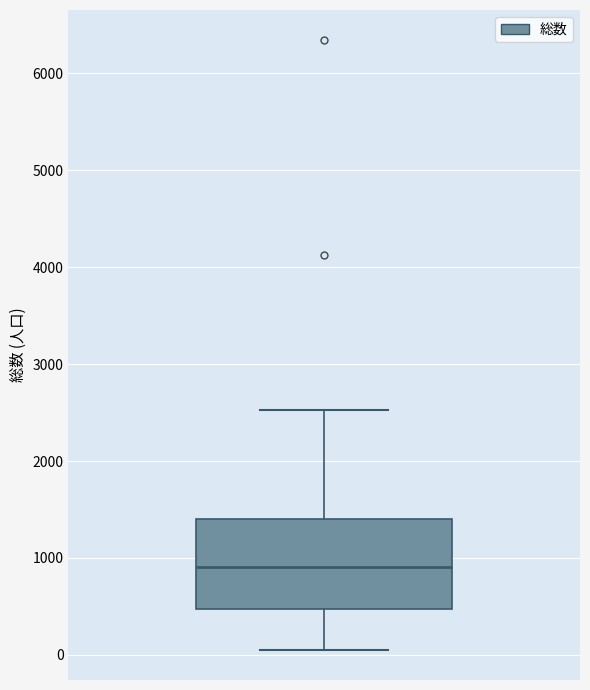

Read this box plot against the y-axis: the position of the median line, the range covered by the box, and the ends of both whiskers. The values are not printed on the chart, so give them approximately, as read against the axis.

median 900, box 500 to 1400, whiskers 100 to 2500